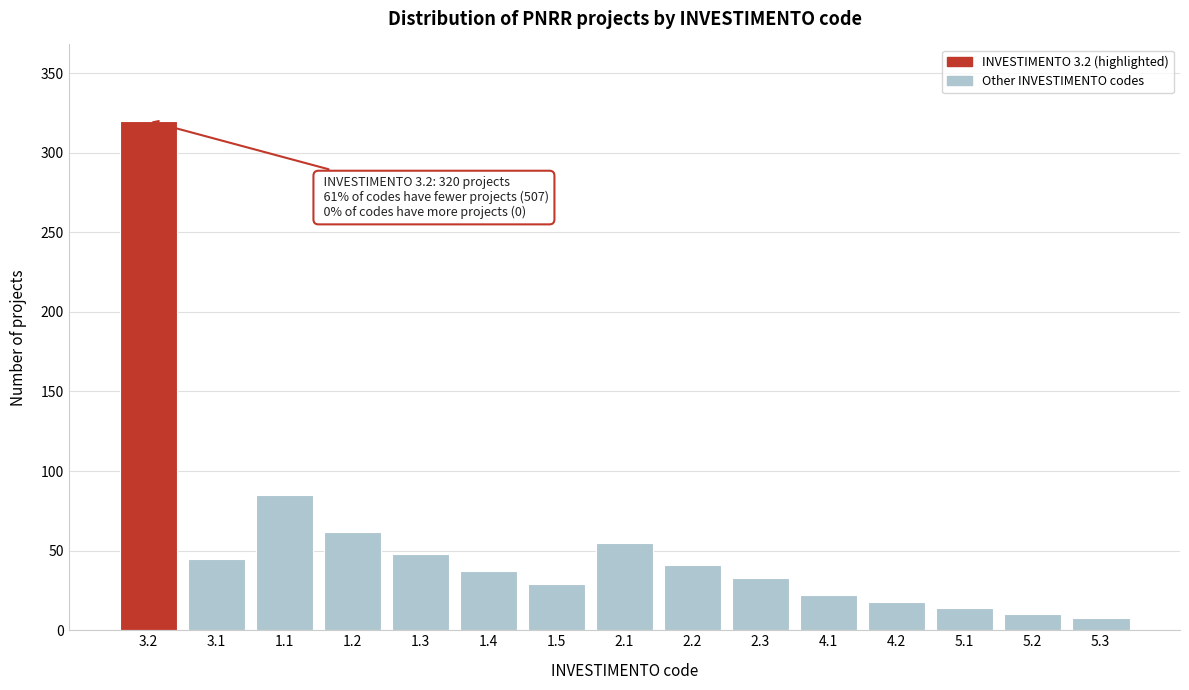

Reading left to right, transcribe all the data shown in this chart.

3.2=320	3.1=45	1.1=85	1.2=62	1.3=48	1.4=37	1.5=29	2.1=55	2.2=41	2.3=33	4.1=22	4.2=18	5.1=14	5.2=10	5.3=8